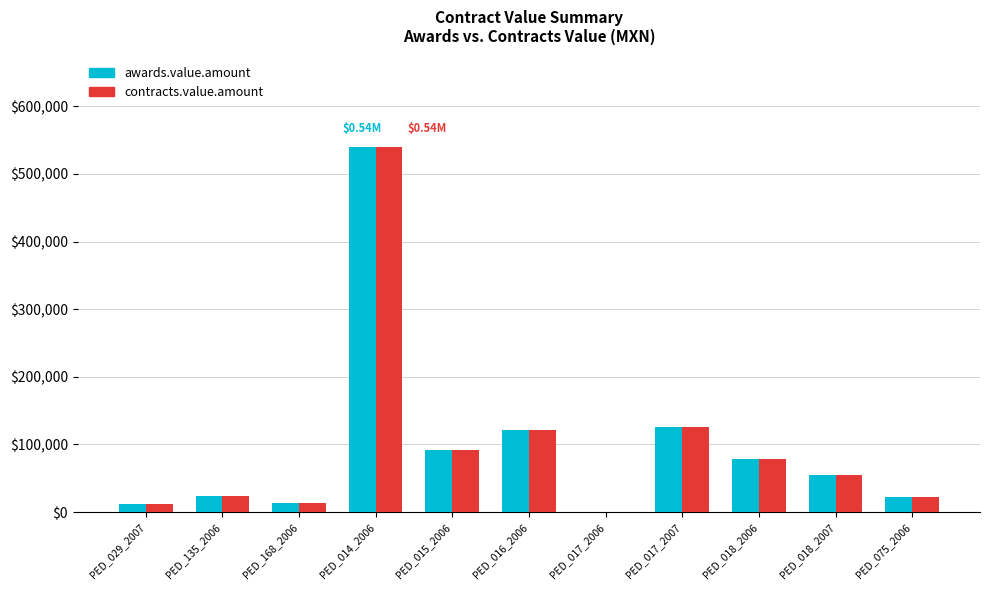

Is the value of contracts.value.amount at PED_075_2006 greater than the value of awards.value.amount at PED_018_2006?

No